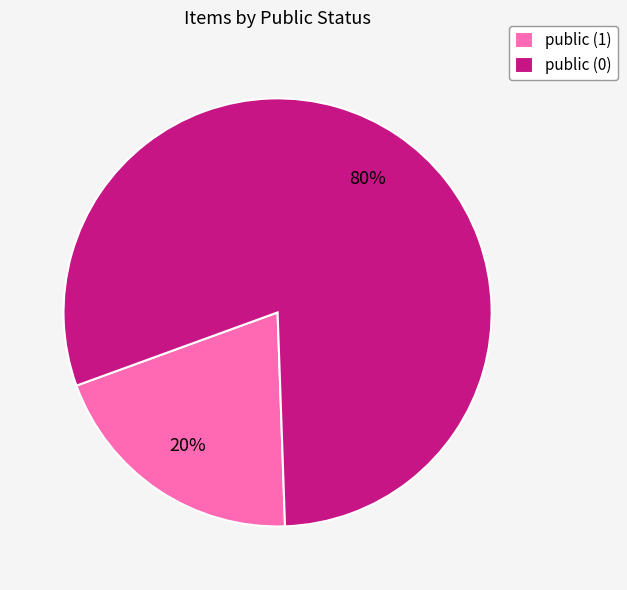

Does any single category account for the majority?

Yes